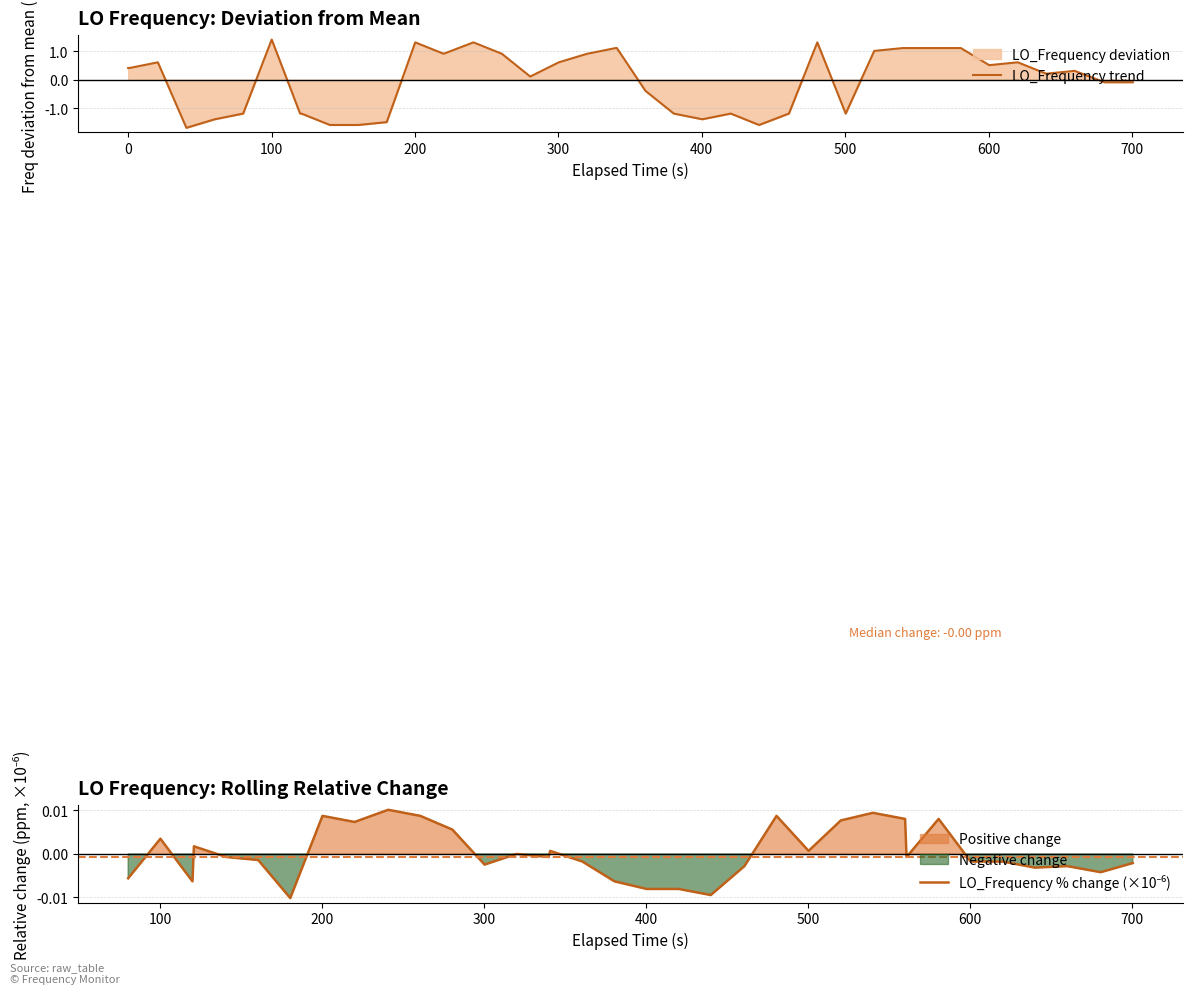

What is the lowest value of the LO_Frequency trend series?

-1.7